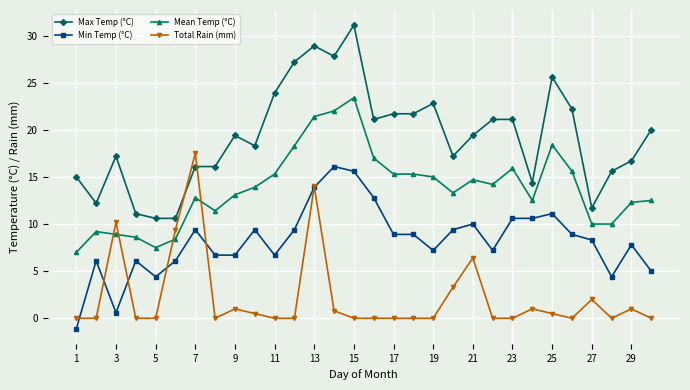

What is the value of the Min Temp (°C) point at the 5th from the left?

4.4